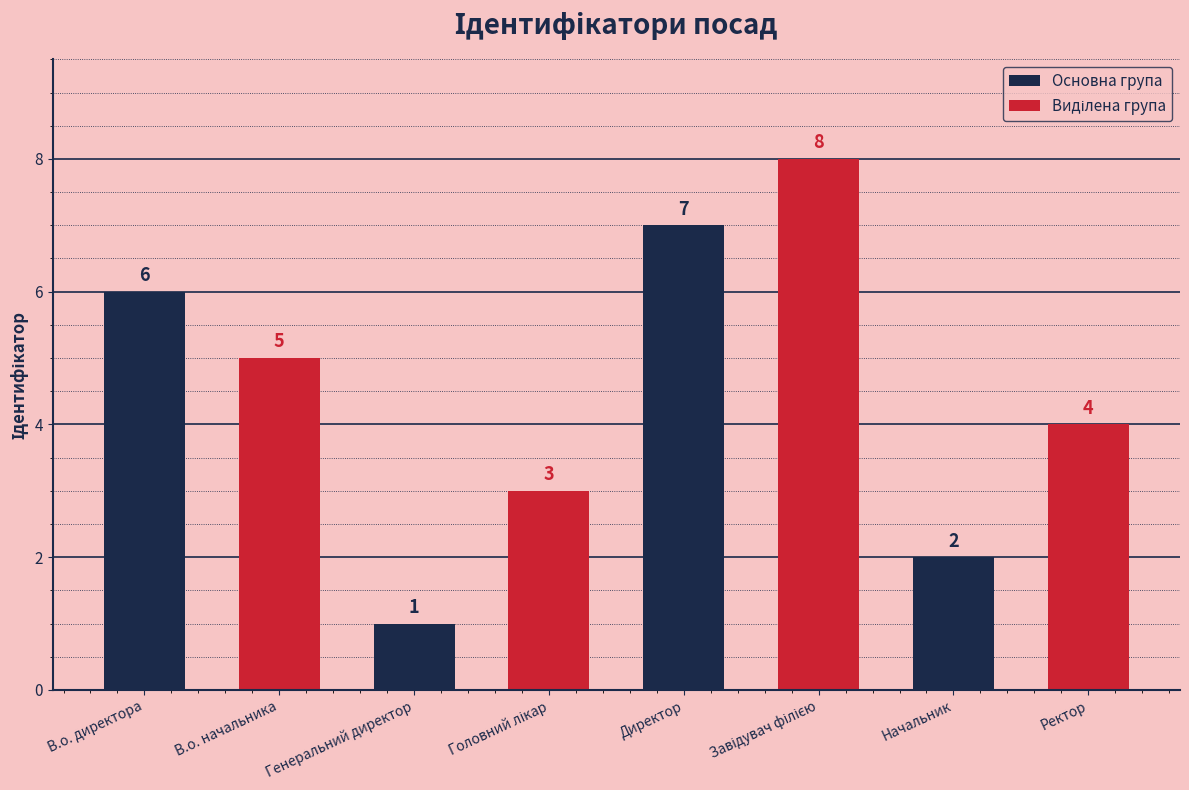

At how many categories does at least one series exceed 2?

4